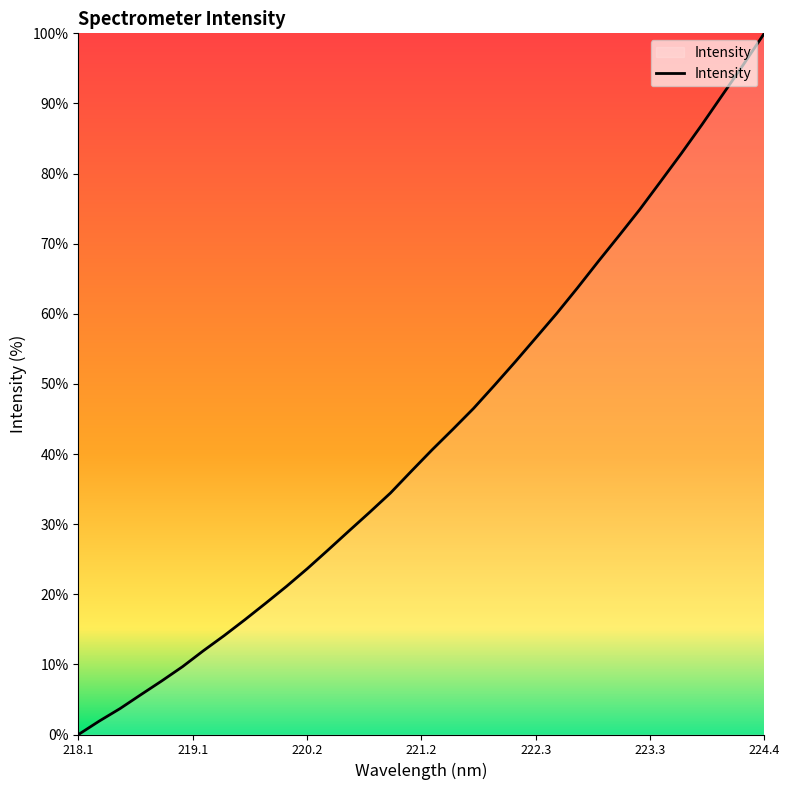

What is the maximum value shown in the chart?

100.0